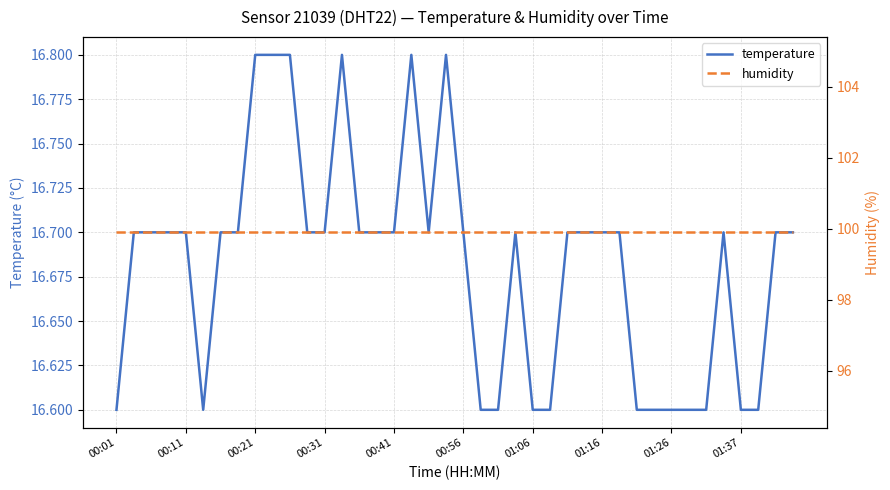

At how many categories does at least one series exceed 83?

40